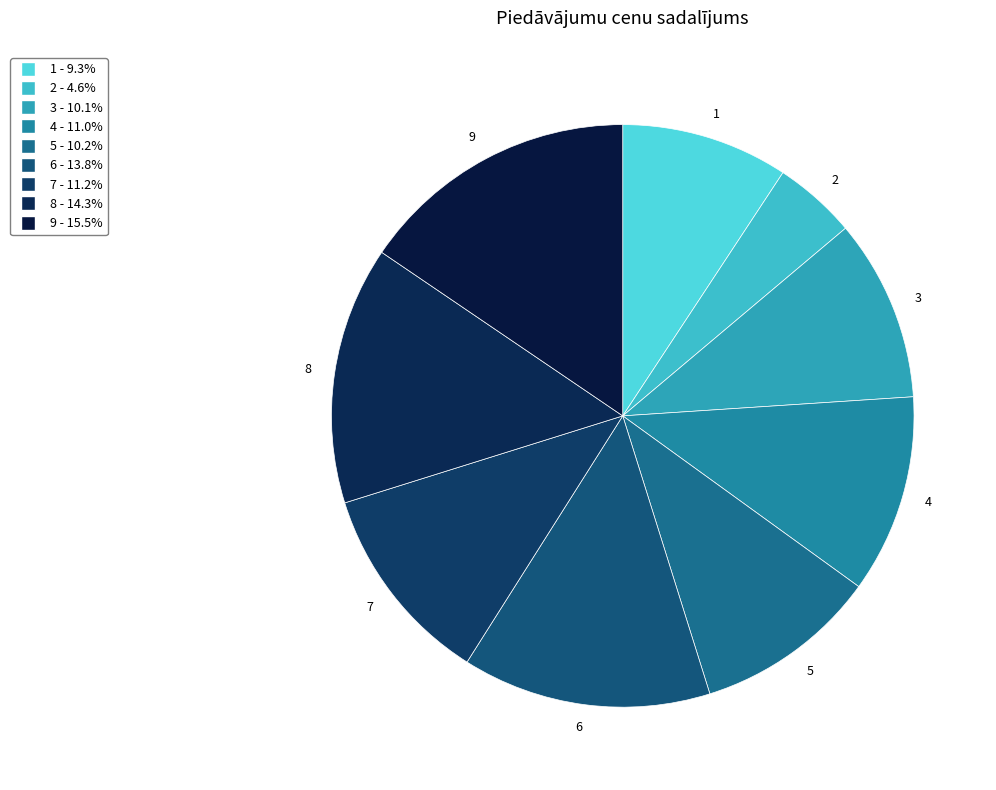

What is the largest slice in the pie chart?

9